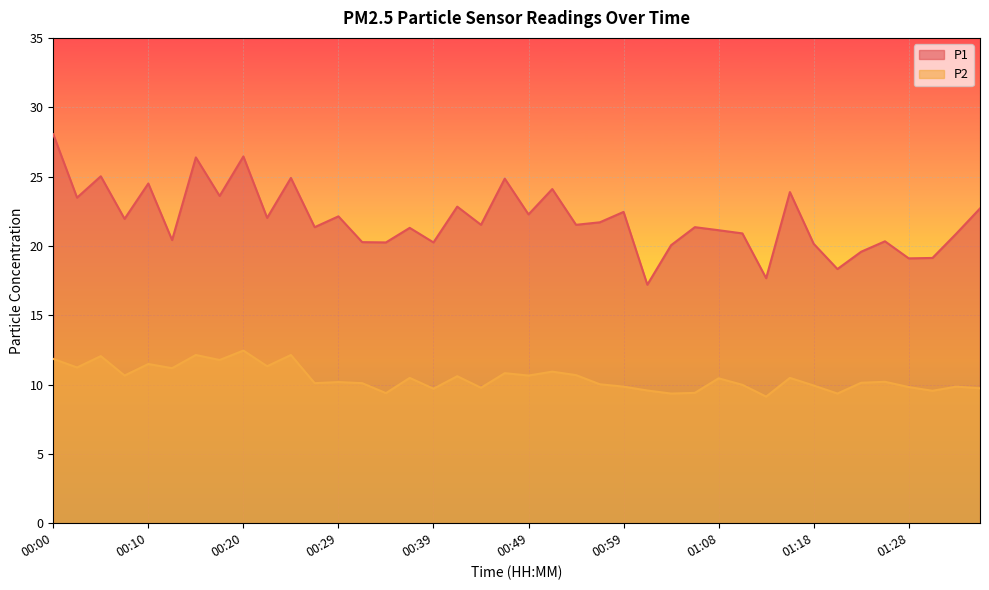

How many lines are shown in the chart?

2